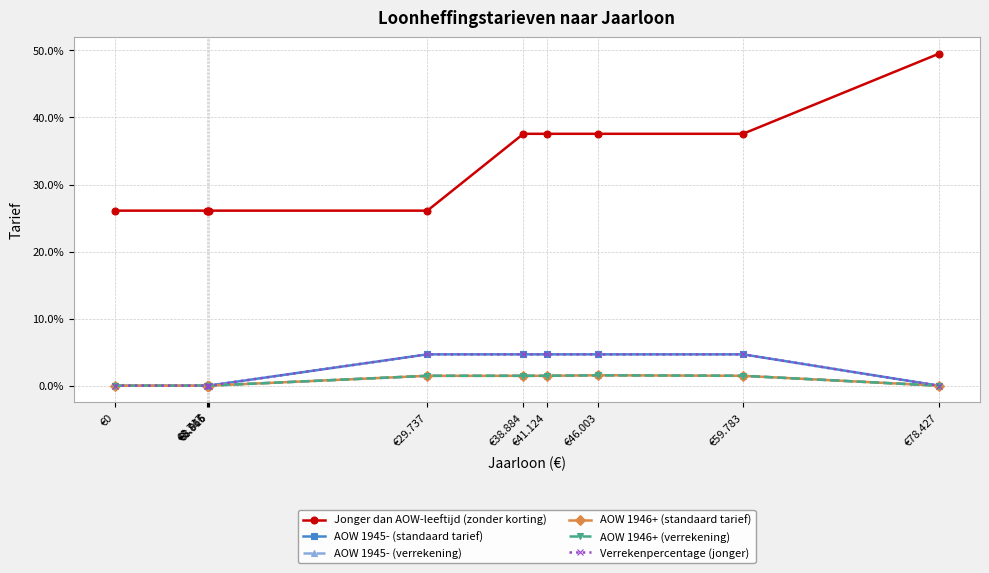

At which label is AOW 1945- (verrekening) closest to 0?

€0